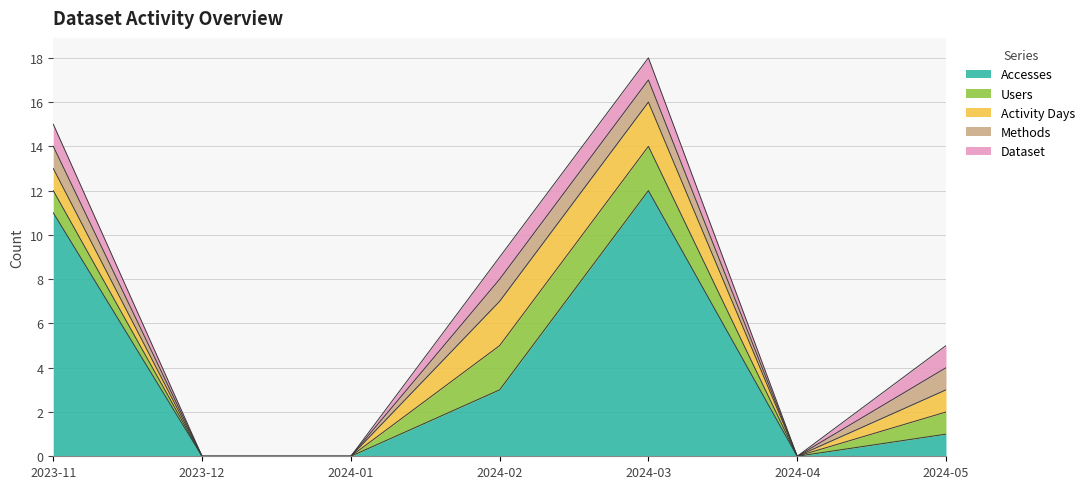

Count the Methods values in the range 0 to 1.

7